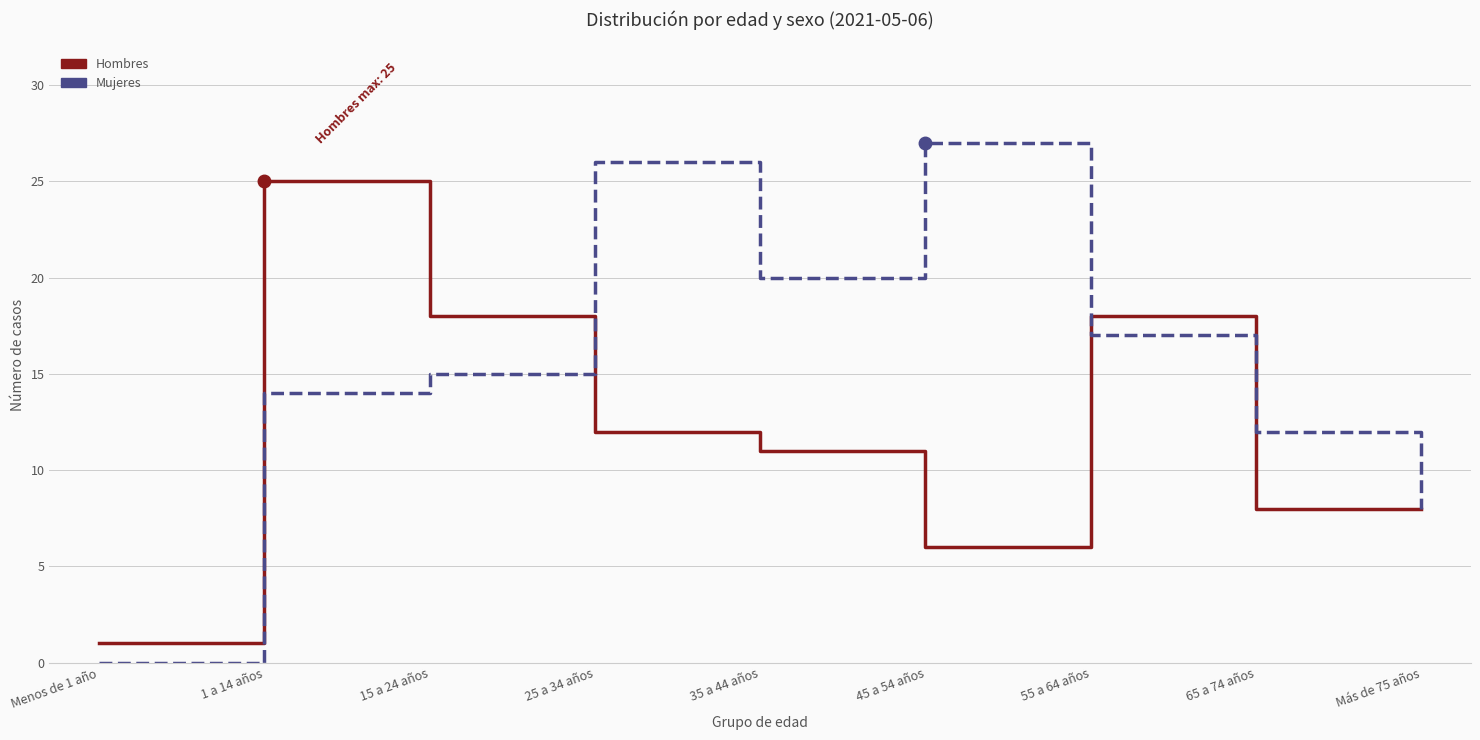

Is it true that Hombres equals 11 at 35 a 44 años?

True